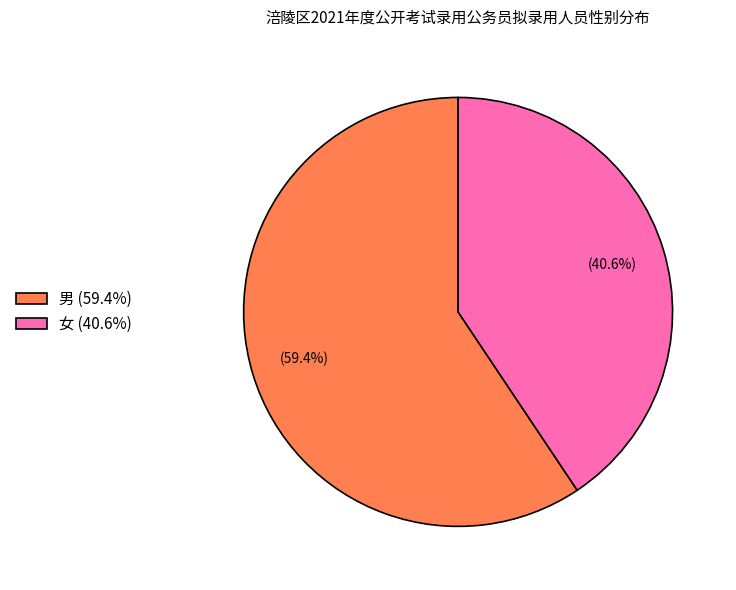

To the nearest percent, what is the difference between the 男 and 女 slice percentages?

19%